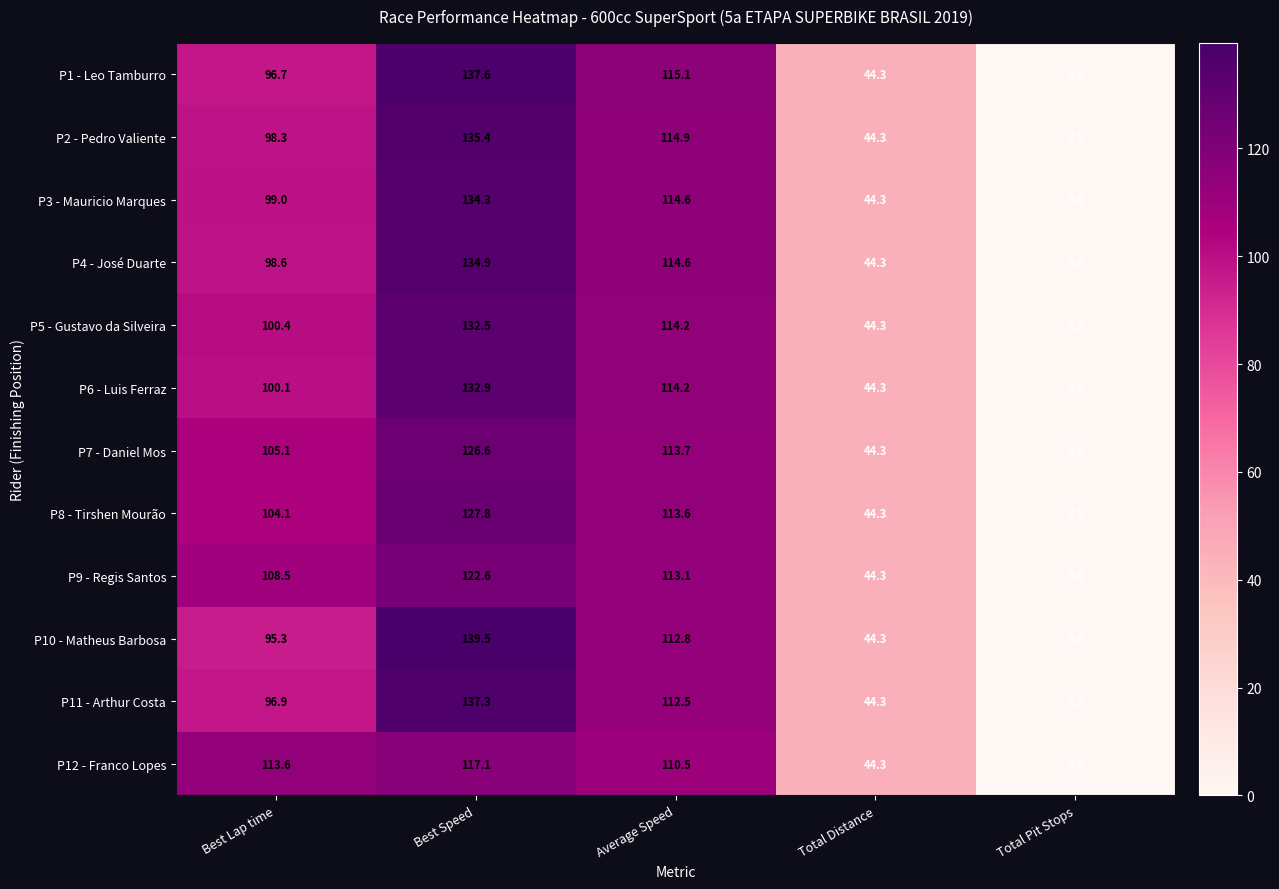

What is the difference between the P11 - Arthur Costa values at Average Speed and Best Lap time?

15.6